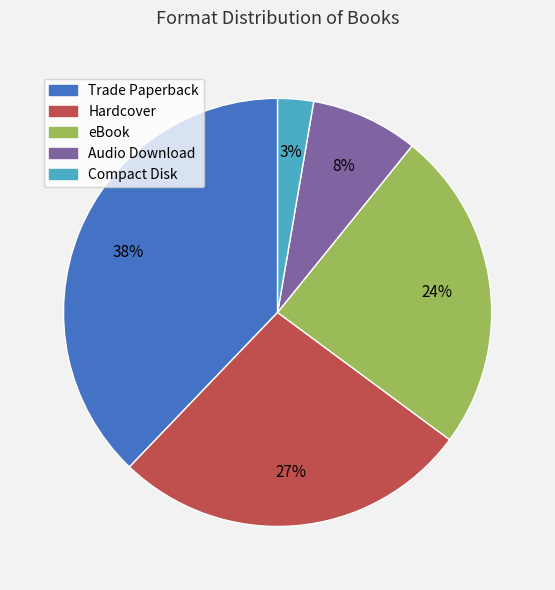

Is Trade Paperback the majority of the pie?

No